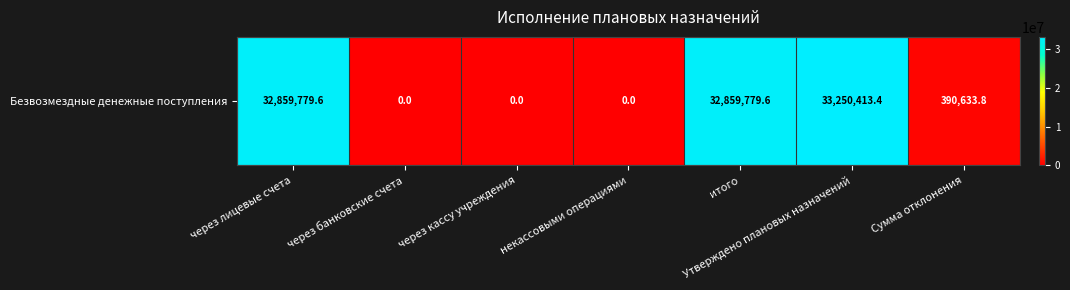

Reading right to left, transcribe all the data shown in this chart.

390633.8	33250413.4	32859779.6	0.0	0.0	0.0	32859779.6